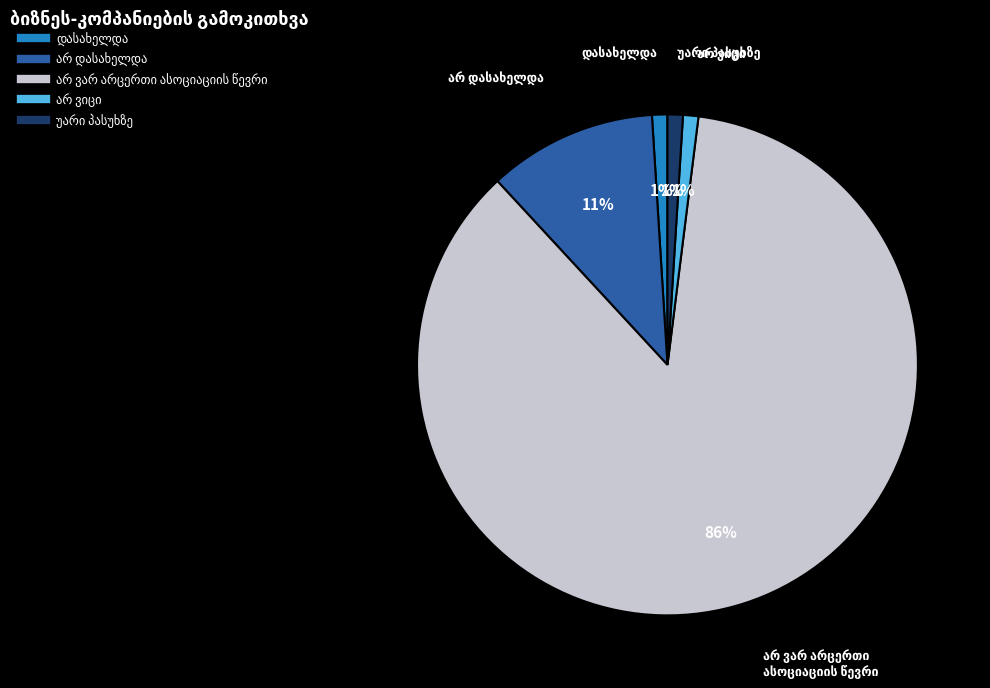

To the nearest percent, what is the difference between the largest and smallest slice percentages?

85%